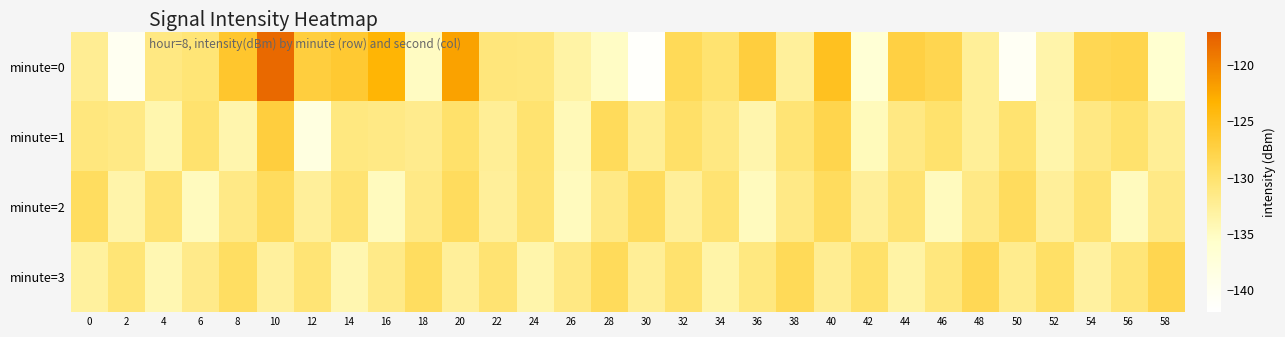

Reading right to left, list all the values displayed in this chart.

minute=0: 58=-136.3	56=-127.9	54=-128.4	52=-133.7	50=-140.6	48=-132.6	46=-128.2	44=-127.4	42=-136.9	40=-125.3	38=-132.8	36=-127.1	34=-130.2	32=-128.6	30=-141.5	28=-135.3	26=-133.4	24=-130.9	22=-130.8	20=-122.1	18=-135.1	16=-123.6	14=-126.3	12=-127.1	10=-118.0	8=-126.0	6=-130.6	4=-131.2	2=-140.3	0=-132.3
minute=1: 58=-132.5	56=-129.9	54=-131.3	52=-133.8	50=-130.1	48=-132.6	46=-129.9	44=-131.3	42=-134.7	40=-128.0	38=-130.5	36=-133.9	34=-131.2	32=-129.7	30=-132.3	28=-128.9	26=-134.6	24=-130.1	22=-132.5	20=-129.8	18=-131.9	16=-131.4	14=-131.1	12=-138.3	10=-127.1	8=-133.8	6=-130.0	4=-133.9	2=-131.4	0=-131.0
minute=2: 58=-131.5	56=-134.9	54=-130.2	52=-132.7	50=-129.0	48=-131.5	46=-134.9	44=-130.2	42=-132.7	40=-129.0	38=-131.5	36=-134.9	34=-130.2	32=-132.7	30=-129.0	28=-131.5	26=-134.9	24=-130.2	22=-132.7	20=-129.0	18=-131.5	16=-134.9	14=-130.2	12=-132.7	10=-129.0	8=-131.5	6=-134.9	4=-130.2	2=-133.7	0=-129.1
minute=3: 58=-128.2	56=-130.7	54=-133.1	52=-129.6	50=-132.0	48=-128.4	46=-130.9	44=-133.3	42=-129.8	40=-132.2	38=-128.7	36=-131.1	34=-133.6	32=-130.0	30=-132.4	28=-128.9	26=-131.3	24=-133.8	22=-130.2	20=-132.7	18=-129.1	16=-131.6	14=-134.0	12=-130.4	10=-132.9	8=-129.2	6=-131.7	4=-134.1	2=-130.6	0=-133.0